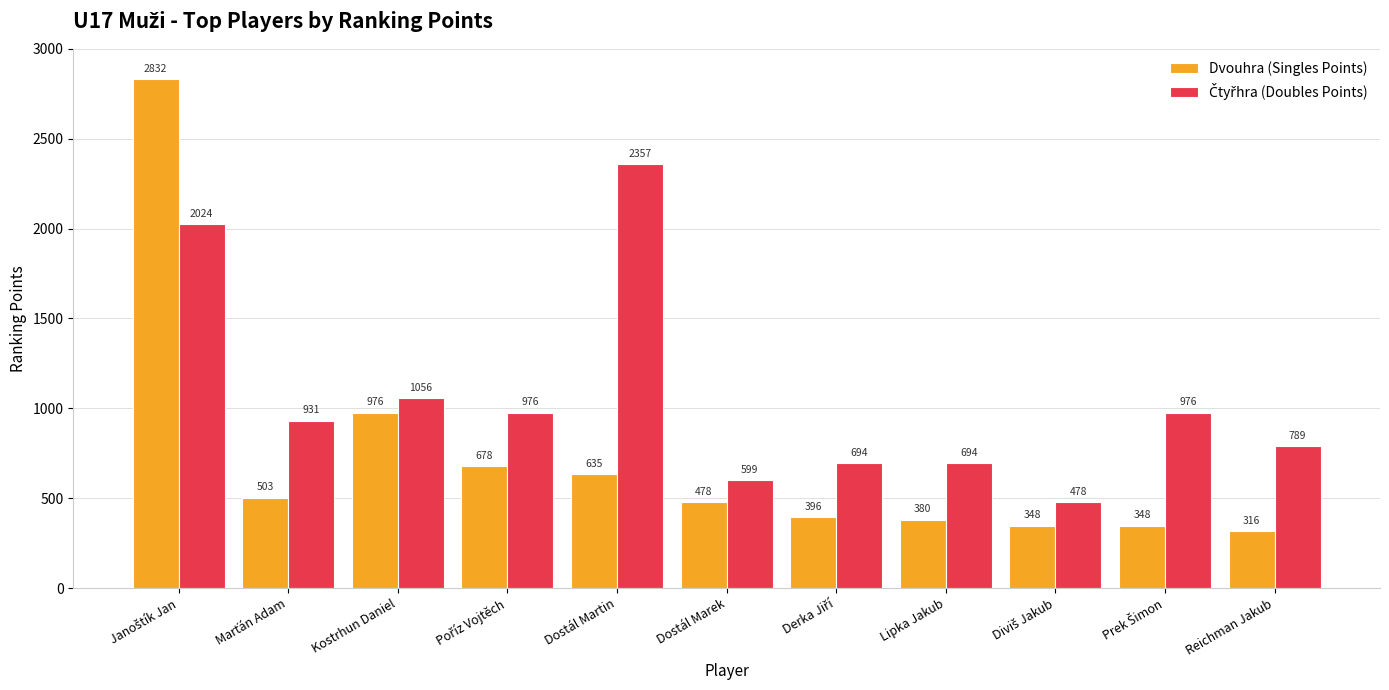

The Dvouhra (Singles Points) series shows 1429 at Kostrhun Daniel. True or false?

False